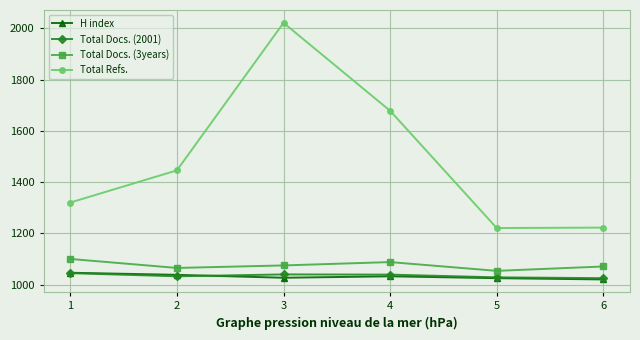

Between 2 and 5, which series saw the biggest shift?

Total Refs.